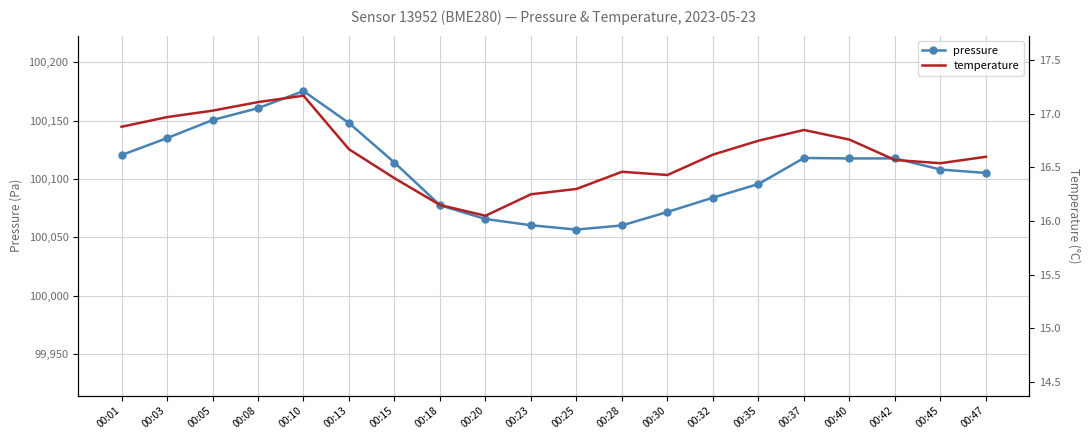

Reading left to right, list all the values displayed in this chart.

pressure: 00:01=100120.5	00:03=100135.0	00:05=100150.5	00:08=100160.7	00:10=100175.4	00:13=100147.9	00:15=100114.1	00:18=100077.5	00:20=100065.7	00:23=100060.4	00:25=100056.7	00:28=100060.2	00:30=100071.8	00:32=100084.0	00:35=100095.7	00:37=100118.0	00:40=100117.6	00:42=100117.7	00:45=100108.1	00:47=100105.2
temperature: 00:01=16.9	00:03=17.0	00:05=17.0	00:08=17.1	00:10=17.2	00:13=16.7	00:15=16.4	00:18=16.1	00:20=16.1	00:23=16.2	00:25=16.3	00:28=16.5	00:30=16.4	00:32=16.6	00:35=16.8	00:37=16.9	00:40=16.8	00:42=16.6	00:45=16.5	00:47=16.6